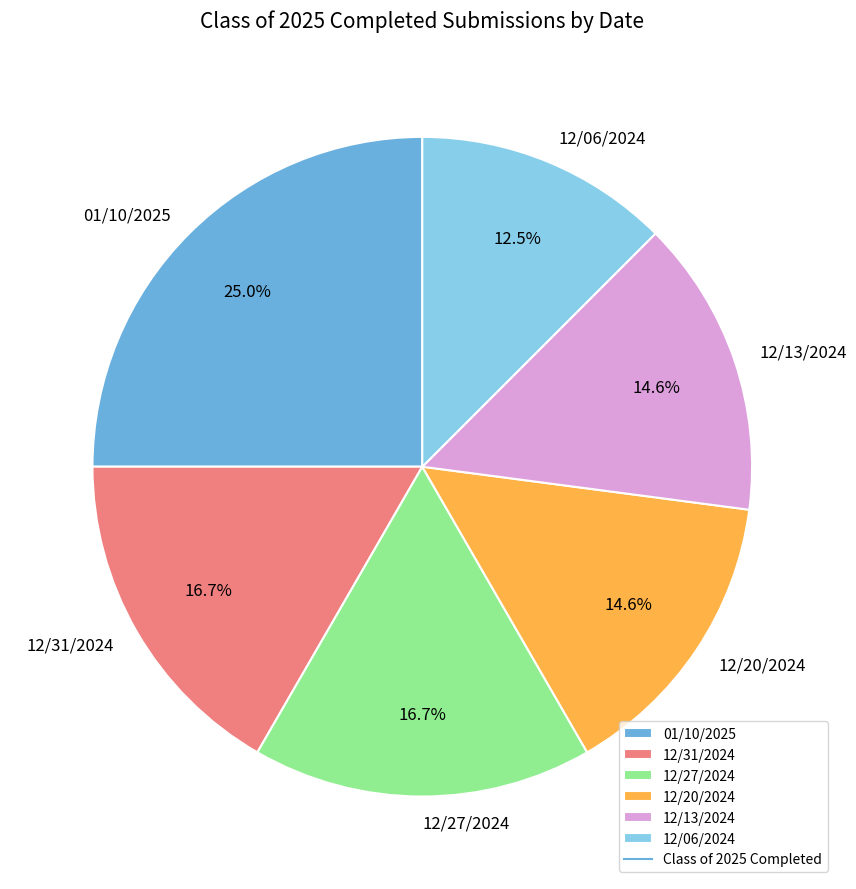

Which has a higher value, 12/06/2024 or 12/27/2024?

12/27/2024